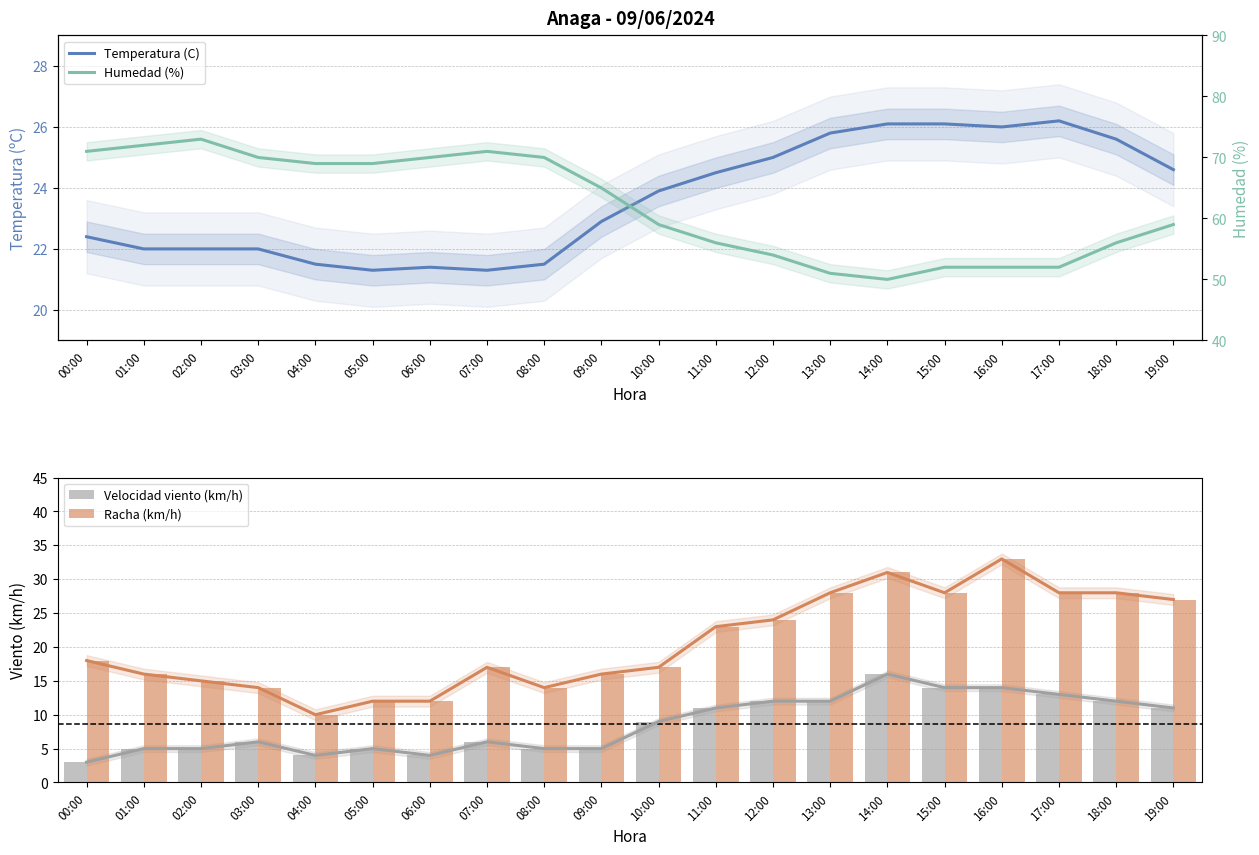

Between 05:00 and 09:00, which is larger?

09:00